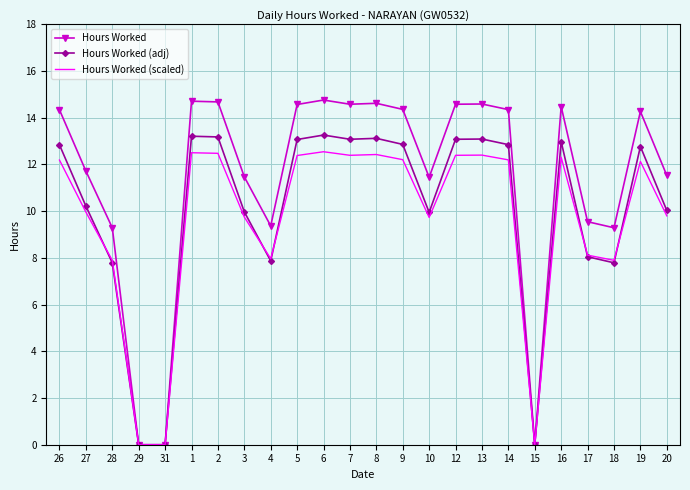

Which series has the widest spread of values?

Hours Worked